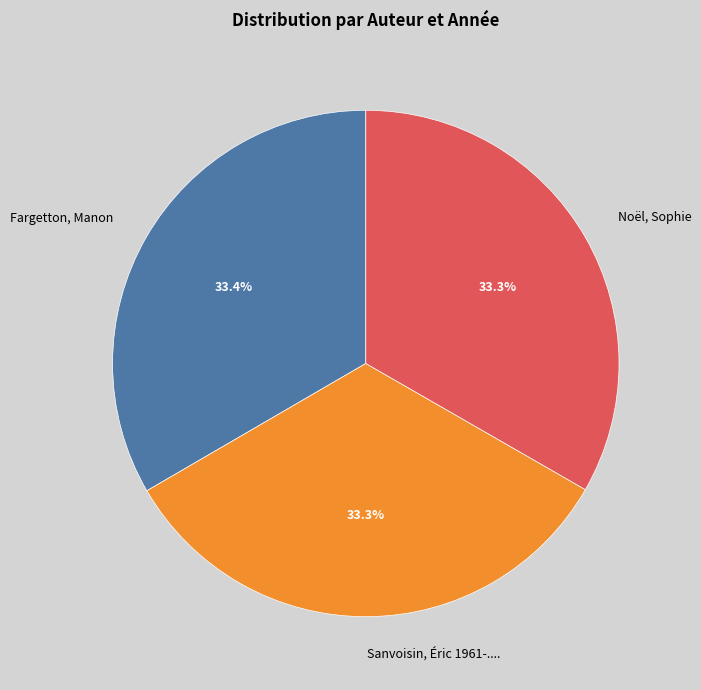

What is the ratio of the value at Noël, Sophie to the value at Sanvoisin, Éric 1961-....?

1.0